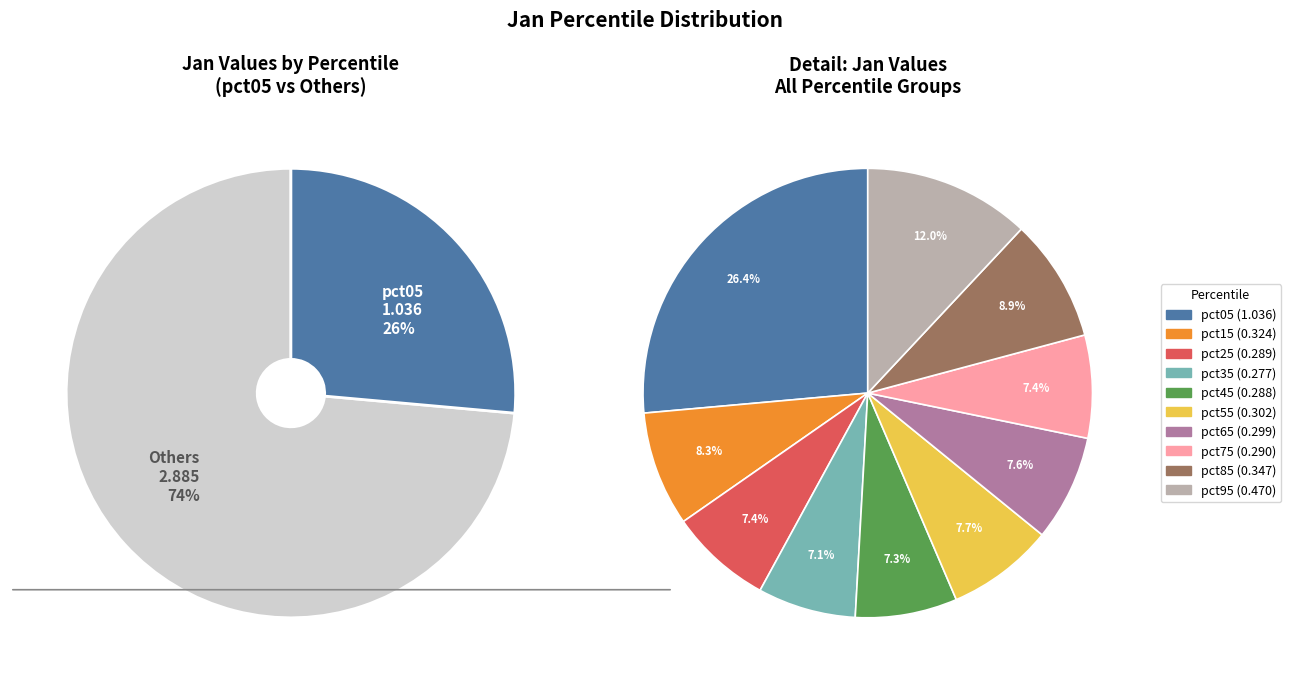

To the nearest percent, what is the average slice percentage?

10%